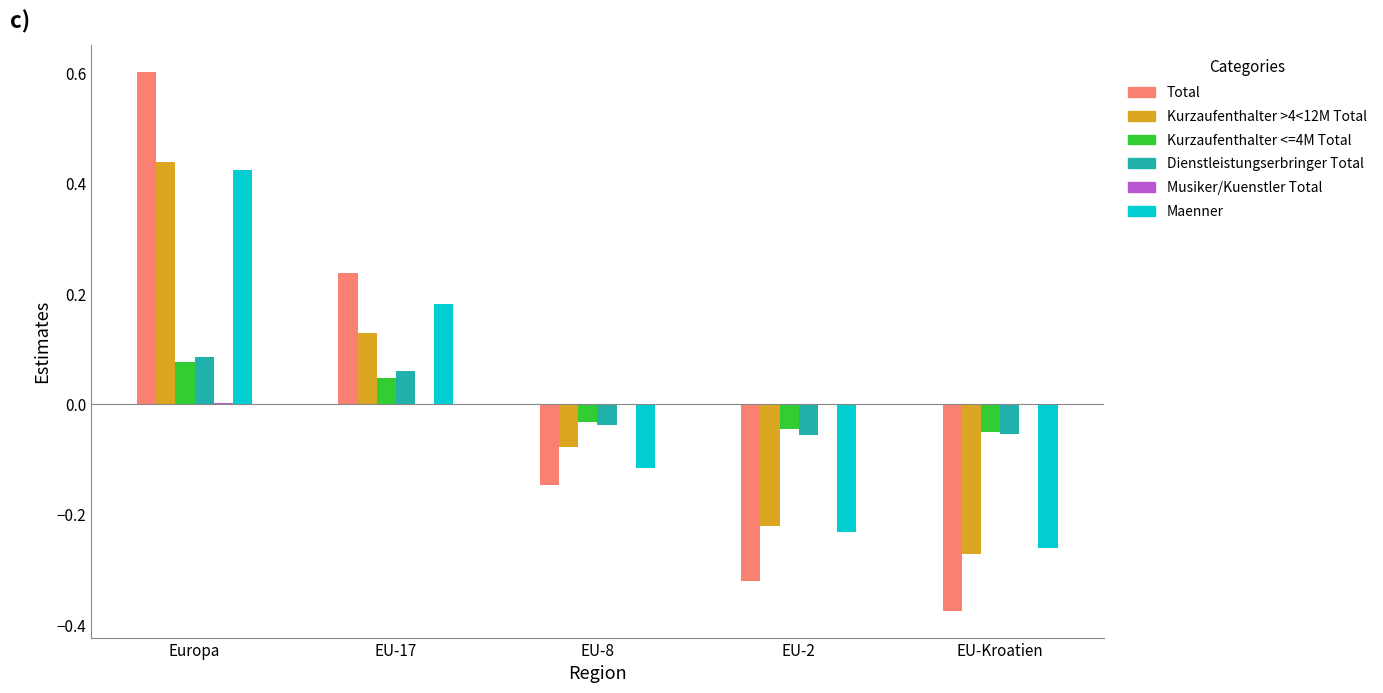

Which category has the highest value in the Total series?

Europa